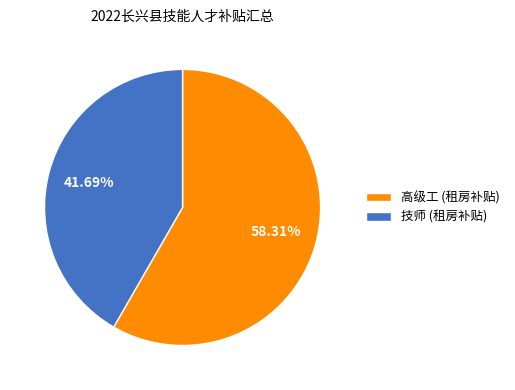

Approximately how many times larger is the value at 高级工 (租房补贴) compared to 技师 (租房补贴)?

1.4